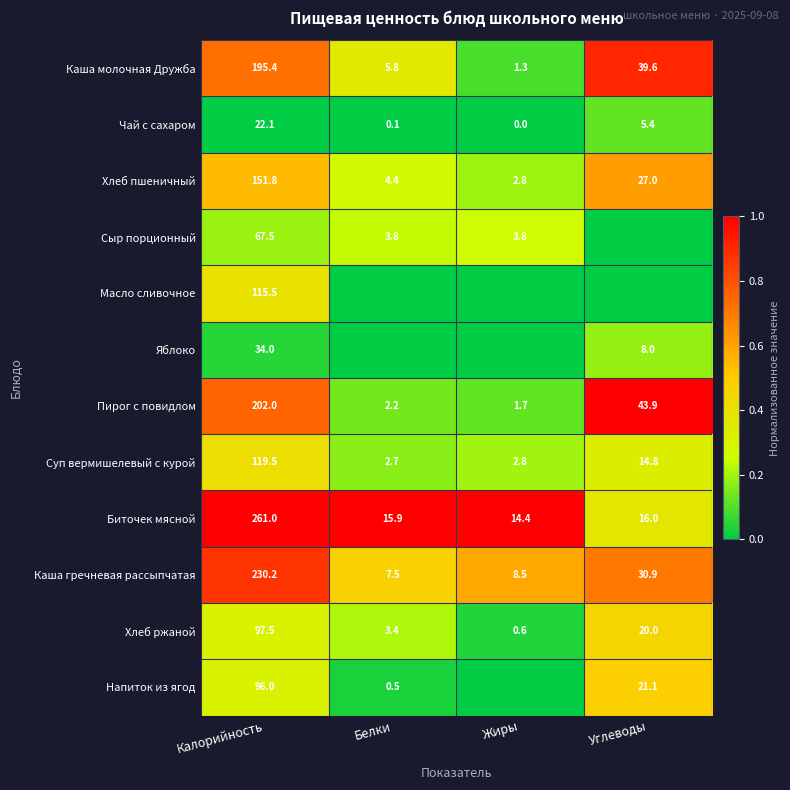

Rank the series at Калорийность from lowest to highest value.

Чай с сахаром, Яблоко, Сыр порционный, Напиток из ягод, Хлеб ржаной, Масло сливочное, Суп вермишелевый с курой, Хлеб пшеничный, Каша молочная Дружба, Пирог с повидлом, Каша гречневая рассыпчатая, Биточек мясной